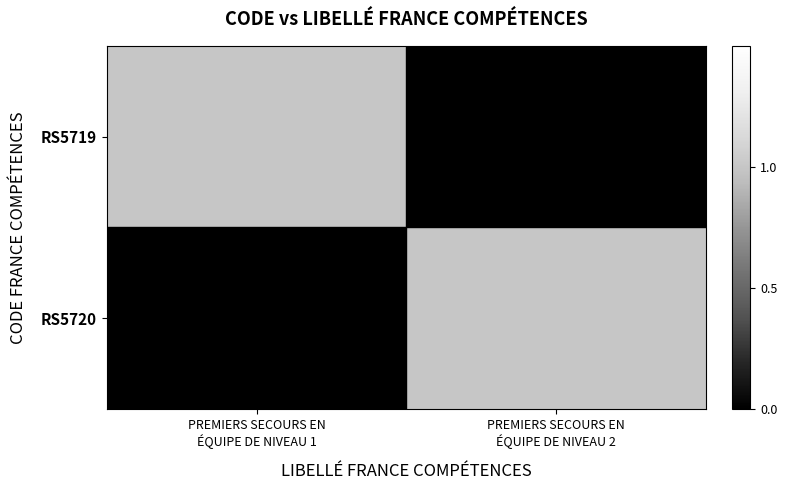

At PREMIERS SECOURS EN ÉQUIPE DE NIVEAU 2, list the series in order from smallest to largest.

RS5719, RS5720